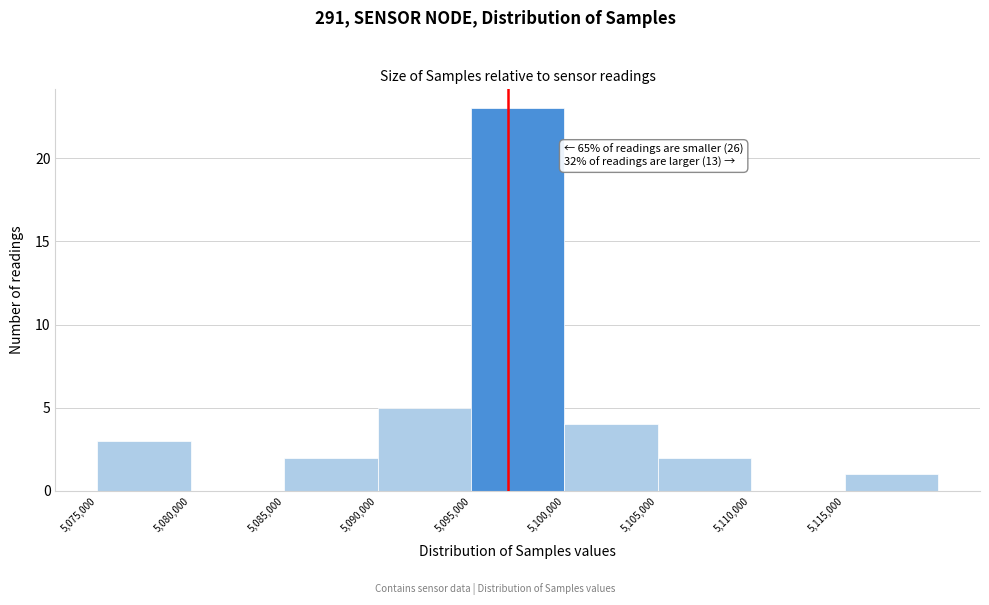

Which range on the x-axis has the tallest bar?

5095000 to 5100000